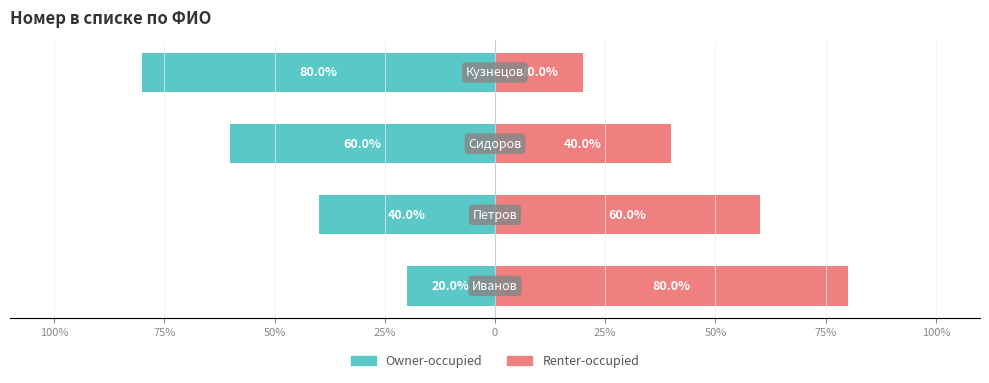

True or false: Renter-occupied has a value of 40 at 50%.

True